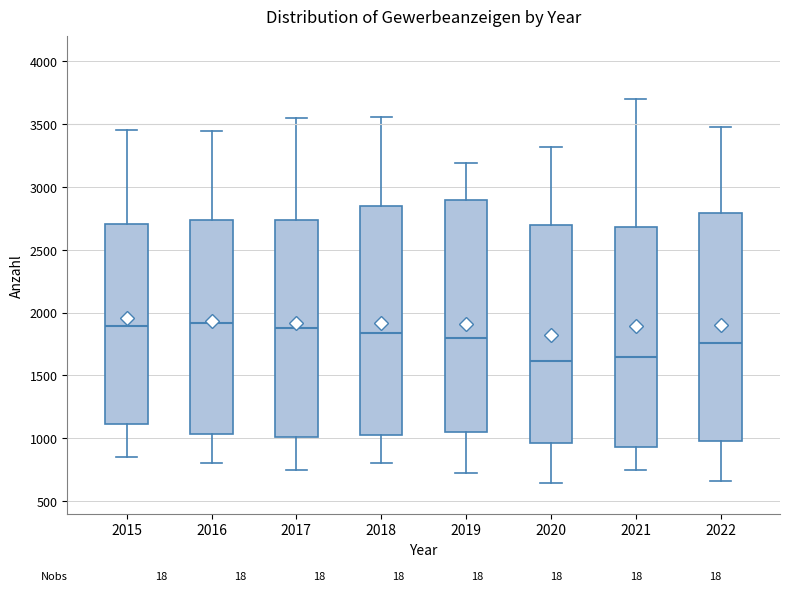

Where is the lower edge of the box at x = 2015 on the y-axis? The values are not printed on the chart, so give them approximately, as read against the axis.

1100